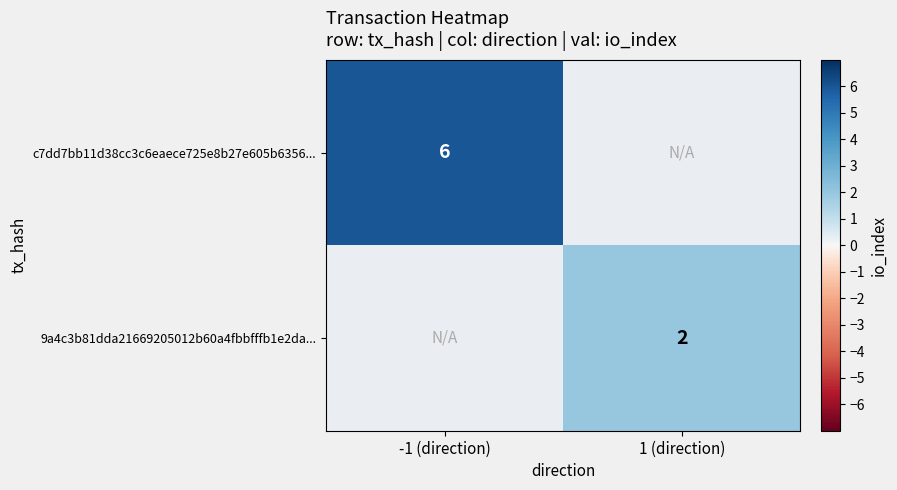

The value of c7dd7bb11d38cc3c6eaece725e8b27e605b6356... at -1 (direction) is 3. True or false?

False